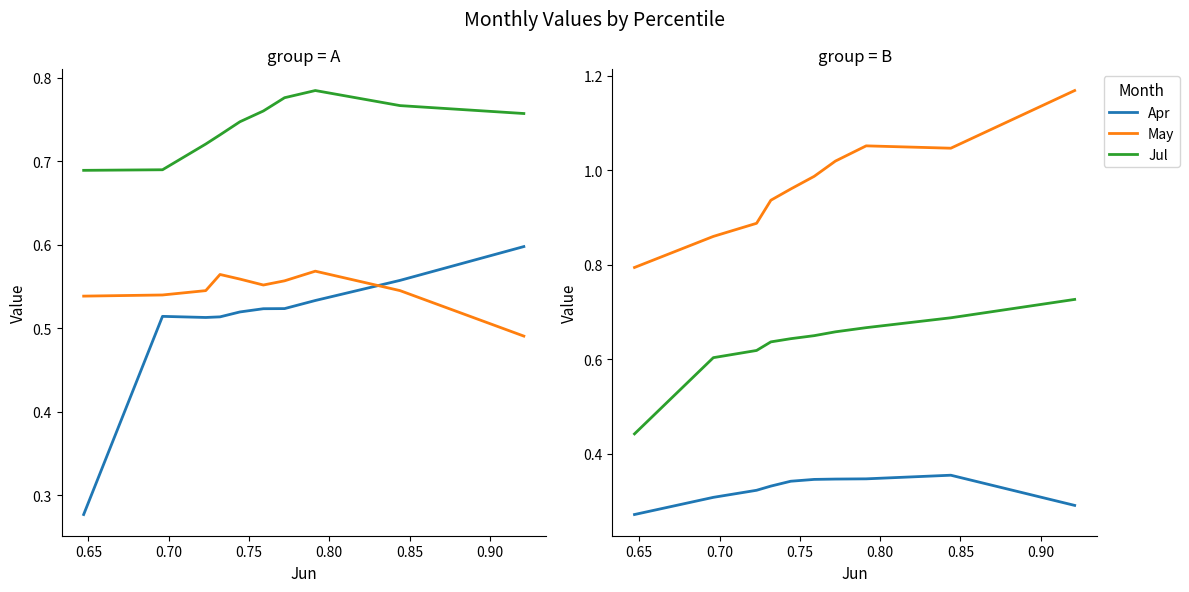

True or false: Apr and Jul cross at least once.

False